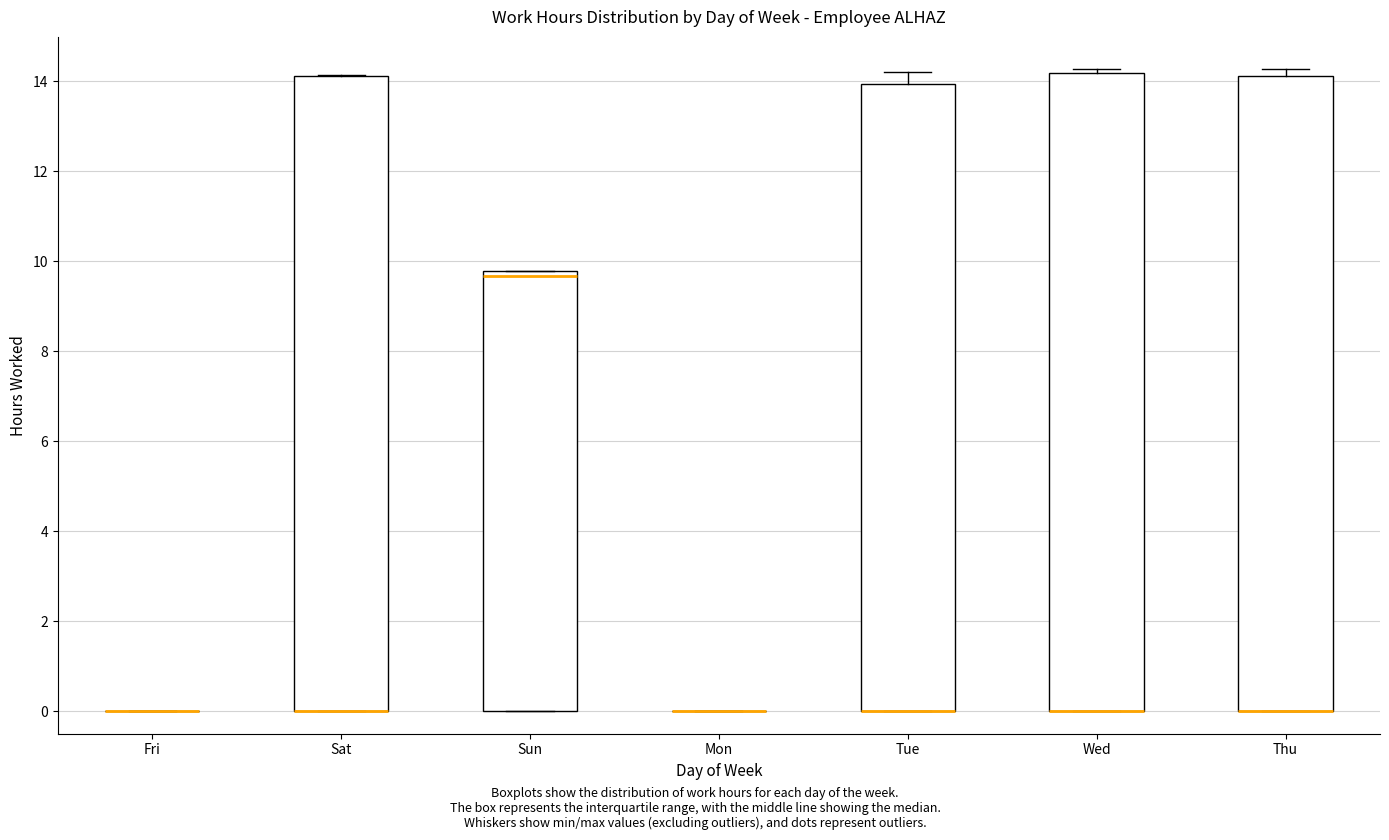

Reading left to right, read every box against the y-axis: the position of its median line, the range the box covers, and the ends of its whiskers. The values are not printed on the chart, so give them approximately, as read against the axis.

Fri: box collapsed to a line at 0.0, whiskers 0.0 to 0.0
Sat: median 0.0 (drawn on the box's lower edge), box 0.0 to 14.2, whiskers 0.0 to 14.2
Sun: median 9.6, box 0.0 to 9.8, whiskers 0.0 to 9.8
Mon: box collapsed to a line at 0.0, whiskers 0.0 to 0.0
Tue: median 0.0 (drawn on the box's lower edge), box 0.0 to 14.0, whiskers 0.0 to 14.2
Wed: median 0.0 (drawn on the box's lower edge), box 0.0 to 14.2, whiskers 0.0 to 14.2 (just above the box's upper edge)
Thu: median 0.0 (drawn on the box's lower edge), box 0.0 to 14.2, whiskers 0.0 to 14.2 (just above the box's upper edge)